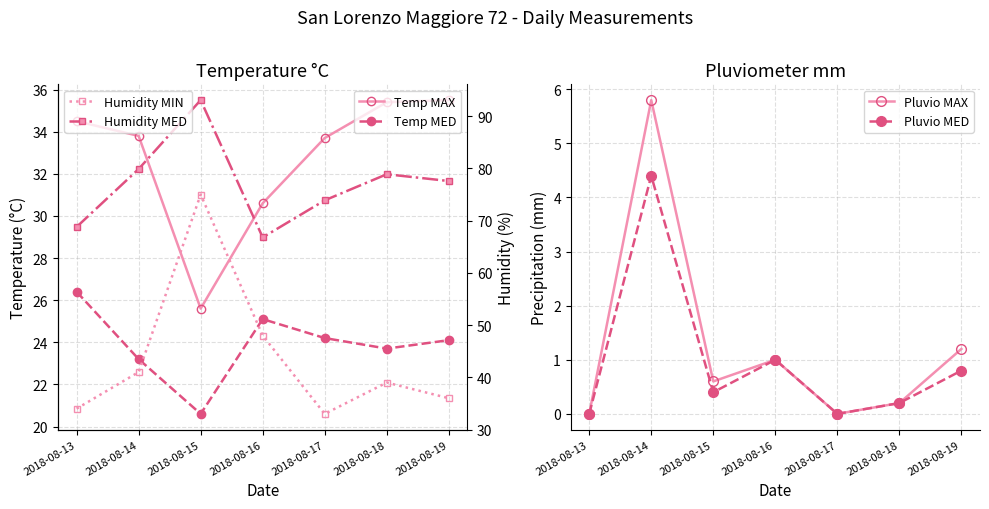

True or false: Pluvio MAX and Pluvio MED cross at least once.

False